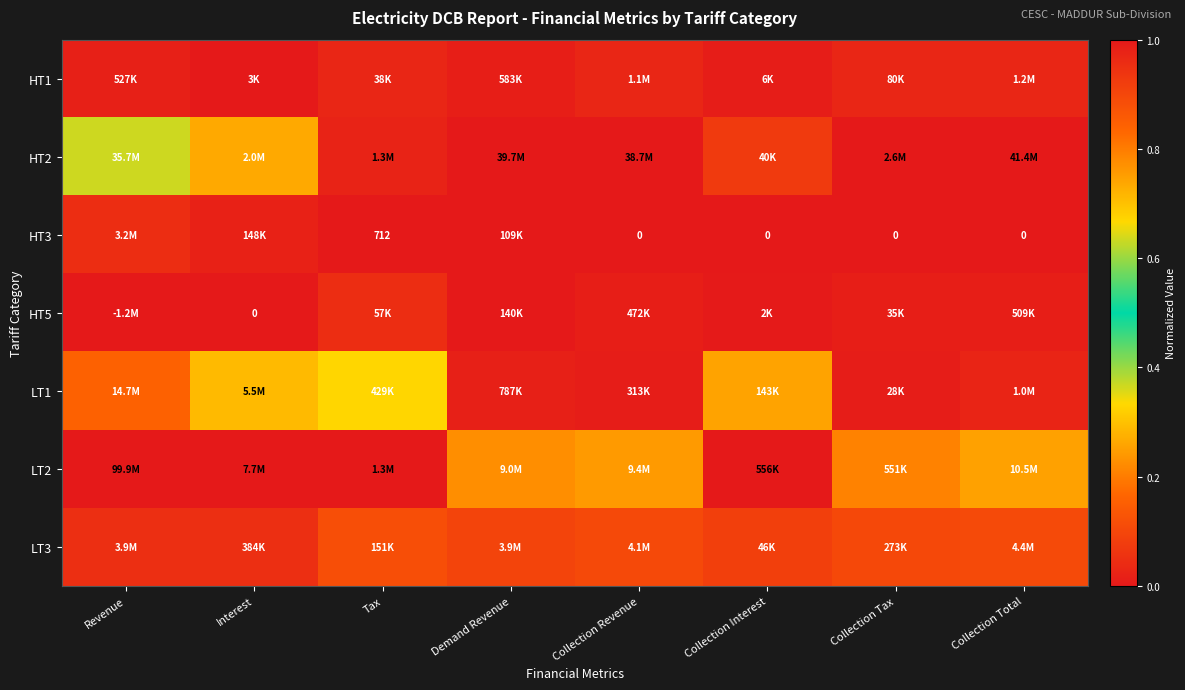

The HT5 series shows 0.0 at Collection Tax. True or false?

True